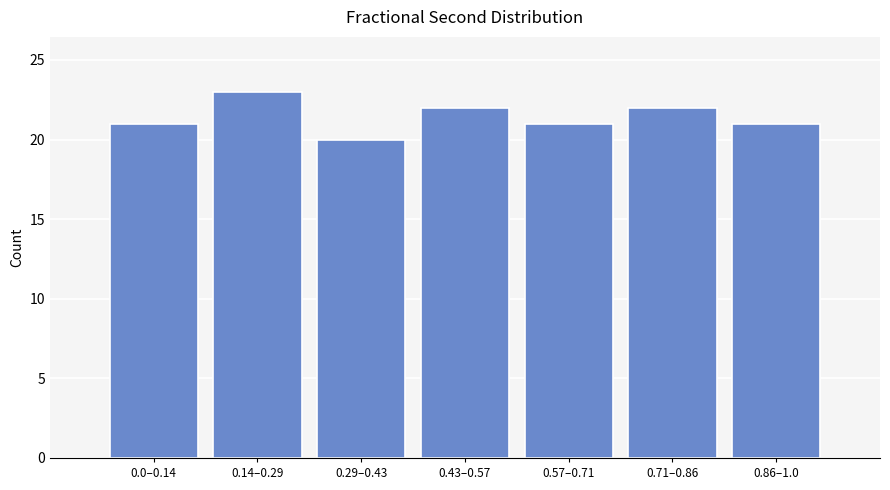

Reading left to right, extract all data points from this chart.

0.0–0.14=21	0.14–0.29=23	0.29–0.43=20	0.43–0.57=22	0.57–0.71=21	0.71–0.86=22	0.86–1.0=21